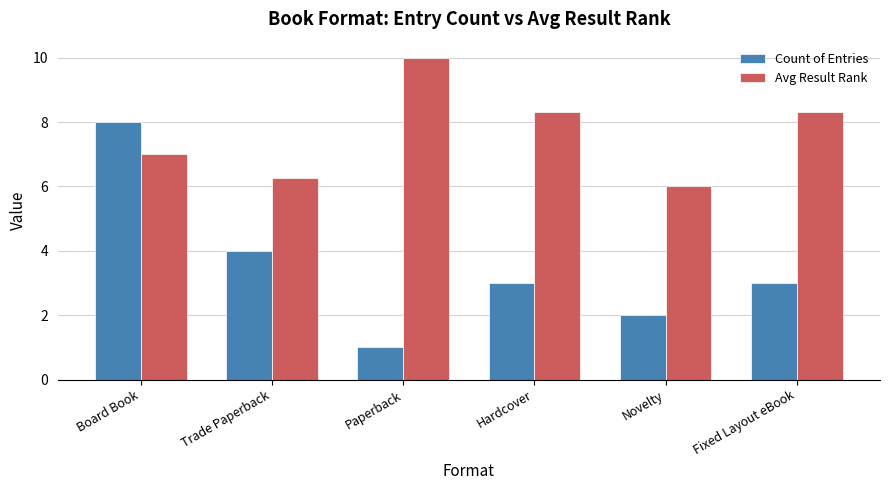

Is it true that Count of Entries equals 2.0 at Fixed Layout eBook?

False